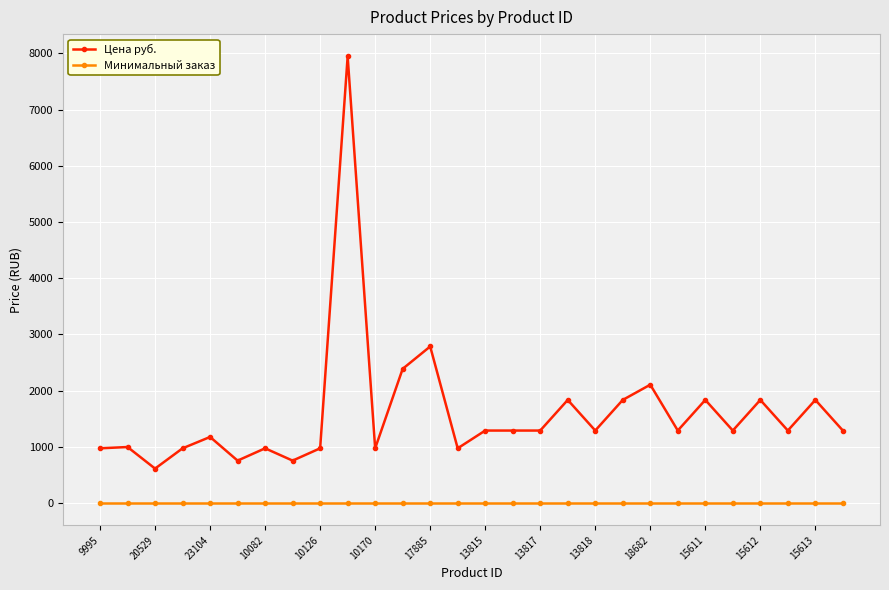

What are all the series names shown in the legend?

Цена руб., Минимальный заказ